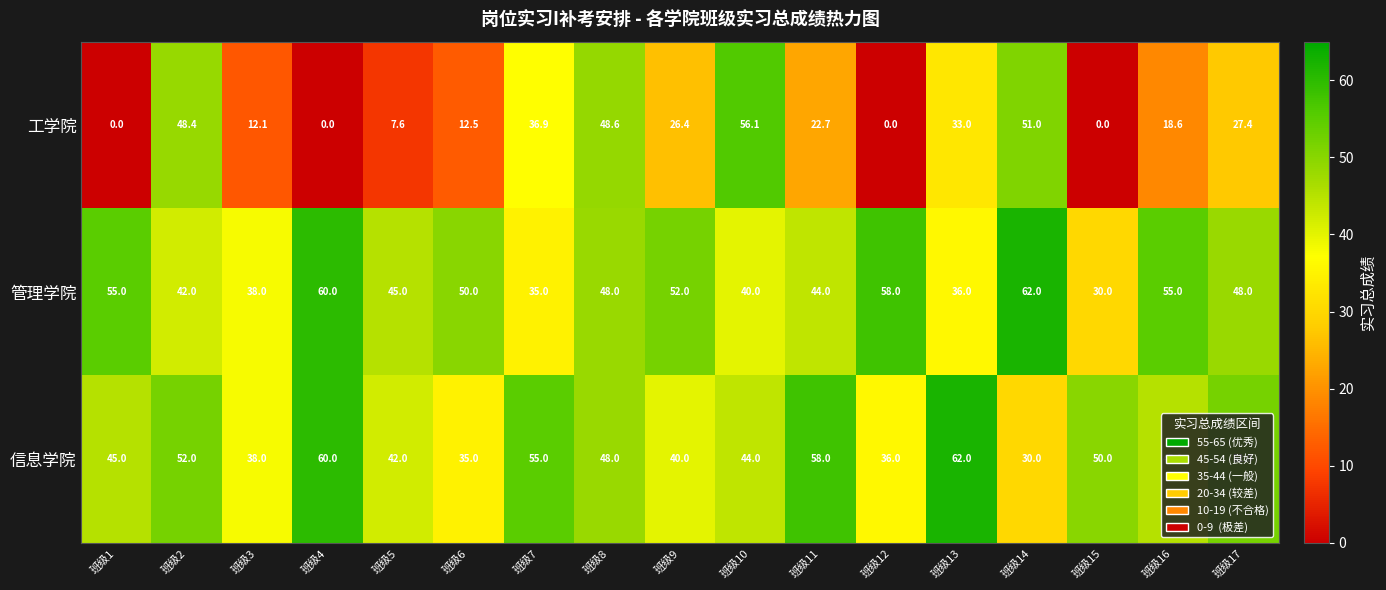

How many categories are shown in the chart?

17